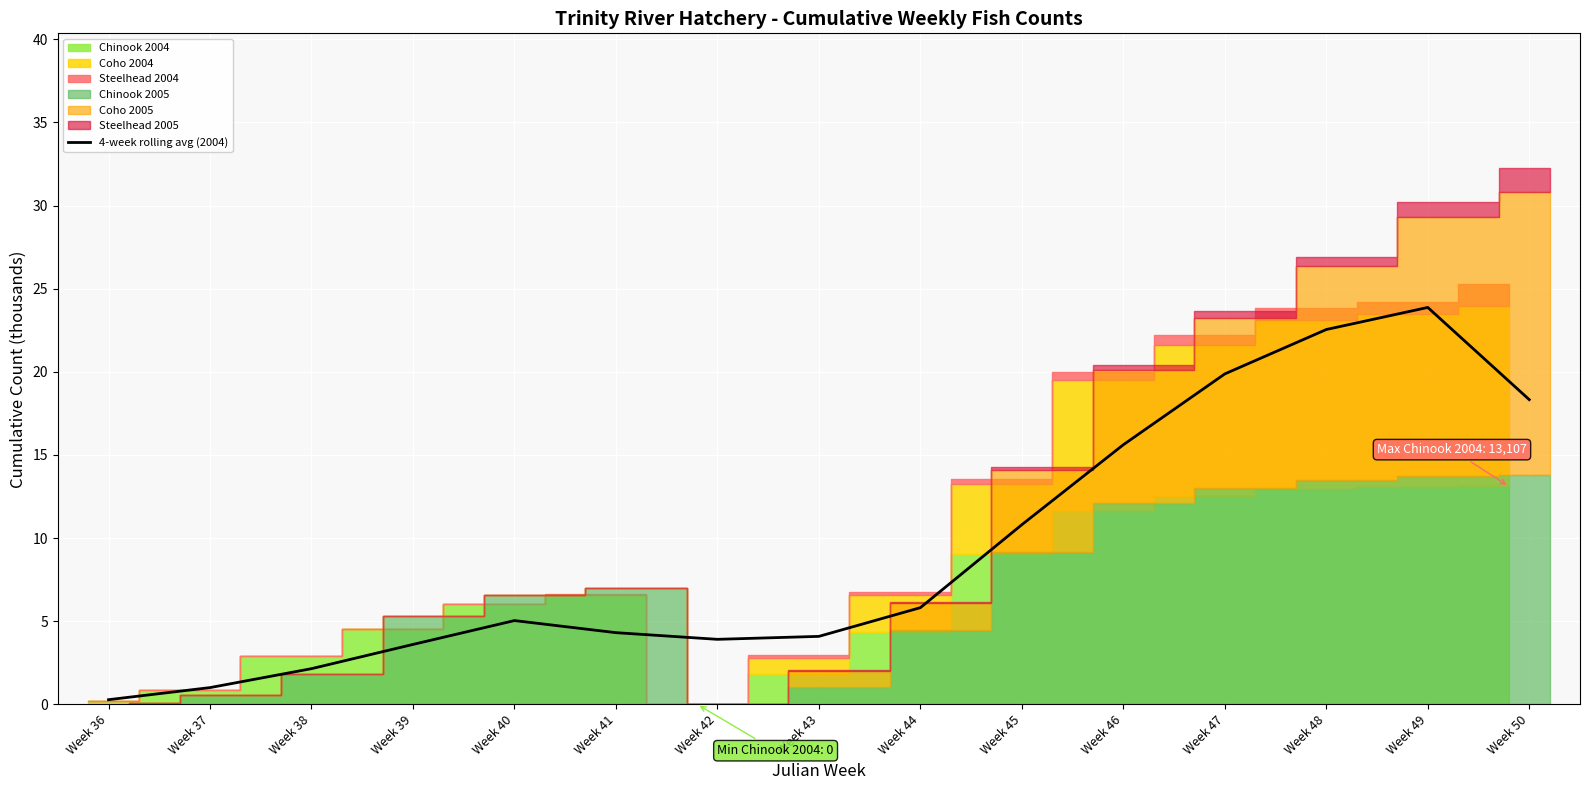

What is the value of the 13th point from the left?

22.5